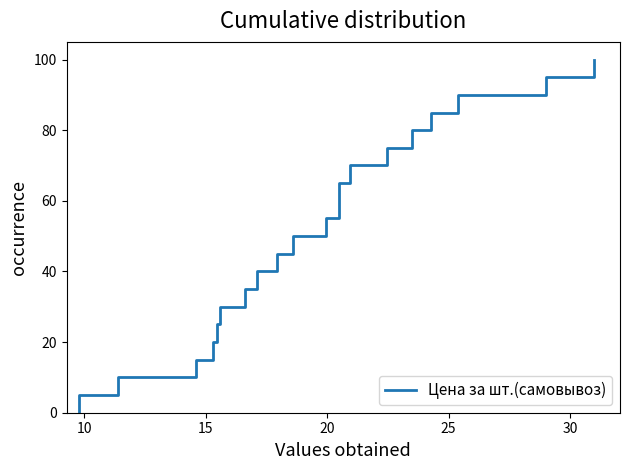

Is it true that the value at 25 is 10.1?

False